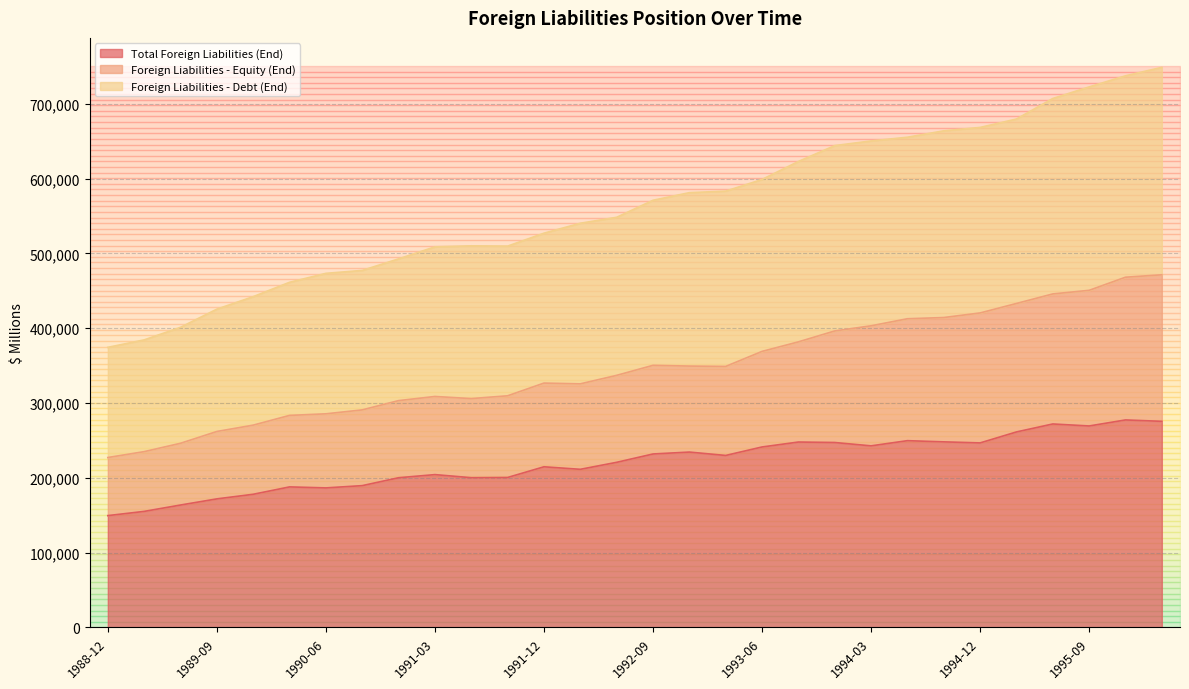

List the series in order of their overall mean, highest first.

Foreign Liabilities - Debt (End), Foreign Liabilities - Equity (End), Total Foreign Liabilities (End)